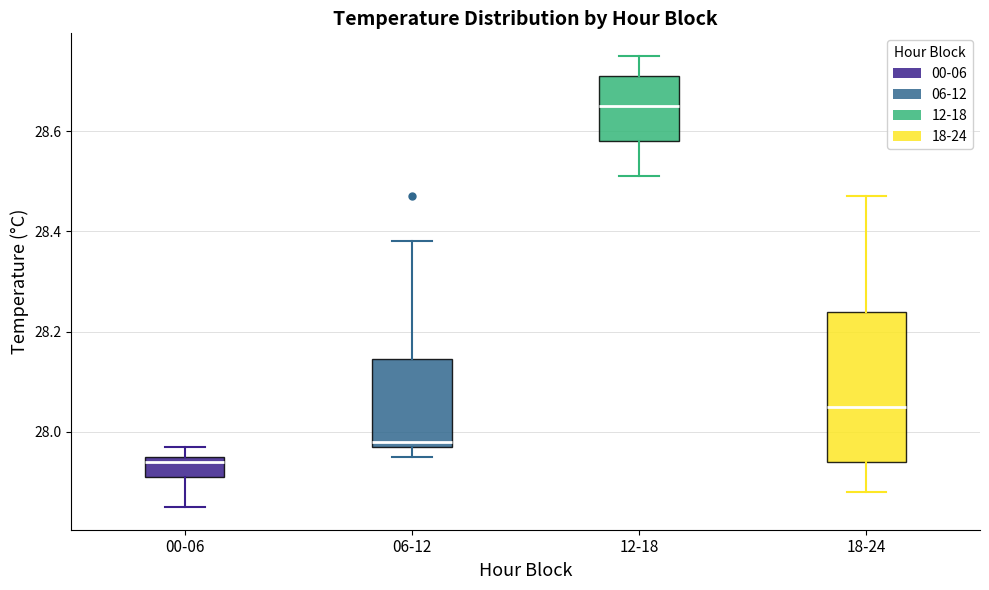

Where does the upper whisker of the box for 18-24 end on the y-axis? The values are not printed on the chart, so give them approximately, as read against the axis.

28.48